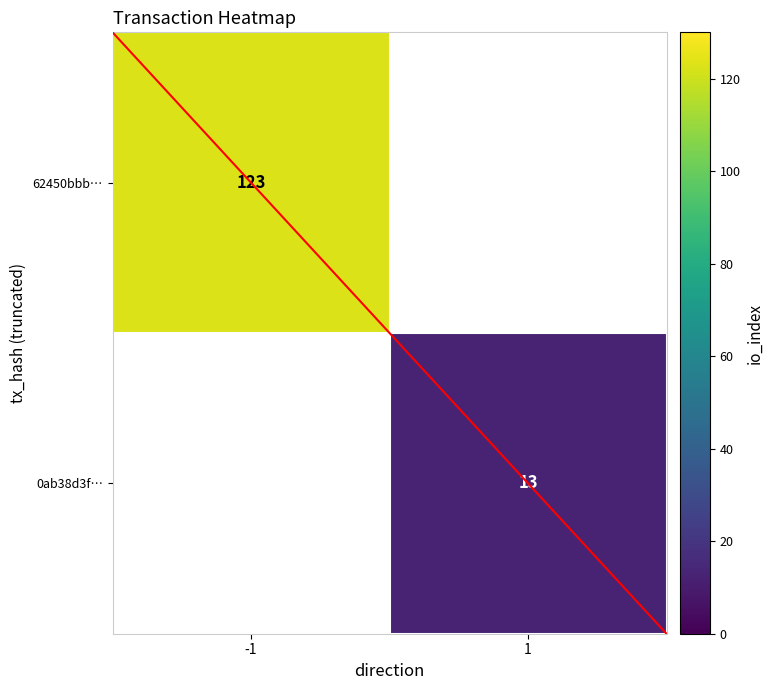

The value of 62450bbb… at -1 is 172. True or false?

False